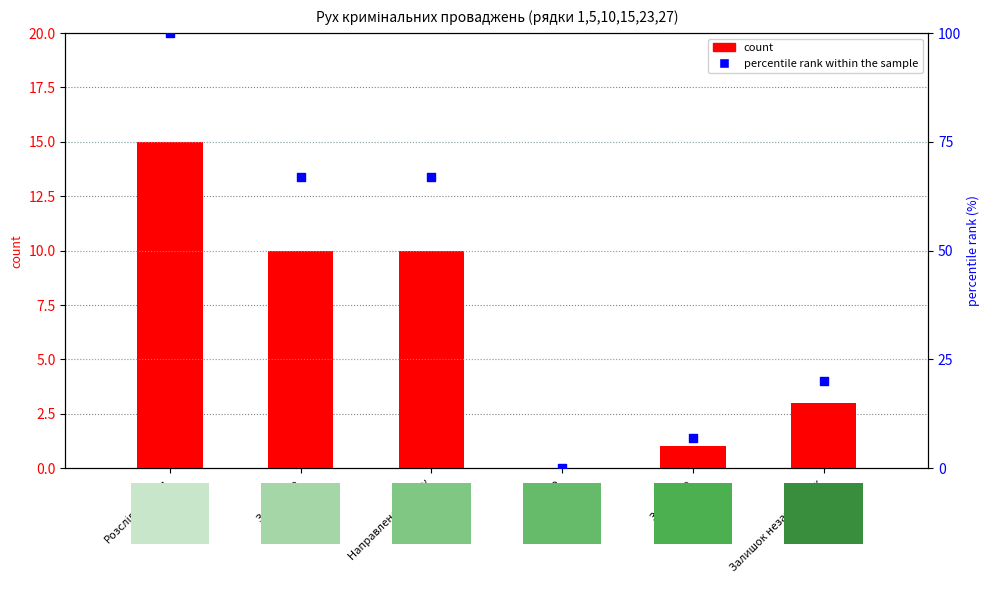

At how many categories does at least one series exceed 75?

1